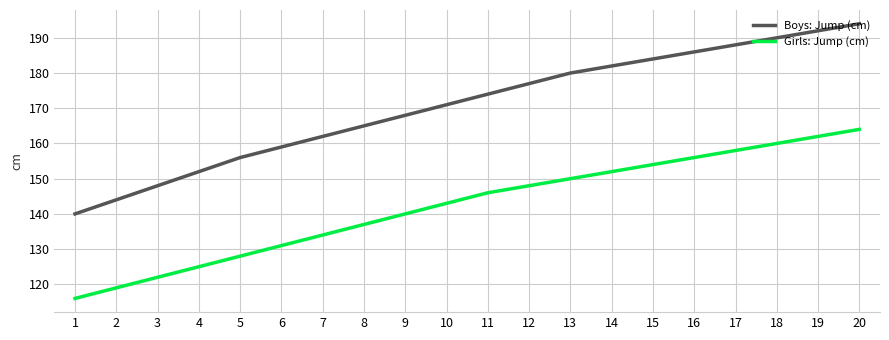

Reading left to right, transcribe all the data shown in this chart.

Boys: Jump (cm): 1=140	2=144	3=148	4=152	5=156	6=159	7=162	8=165	9=168	10=171	11=174	12=177	13=180	14=182	15=184	16=186	17=188	18=190	19=192	20=194
Girls: Jump (cm): 1=116	2=119	3=122	4=125	5=128	6=131	7=134	8=137	9=140	10=143	11=146	12=148	13=150	14=152	15=154	16=156	17=158	18=160	19=162	20=164